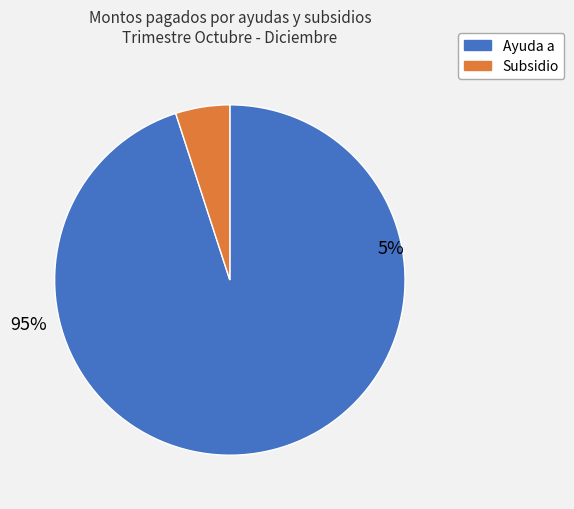

Do Subsidios and Ayudas Sociales a Personas together represent more than half of the pie?

Yes